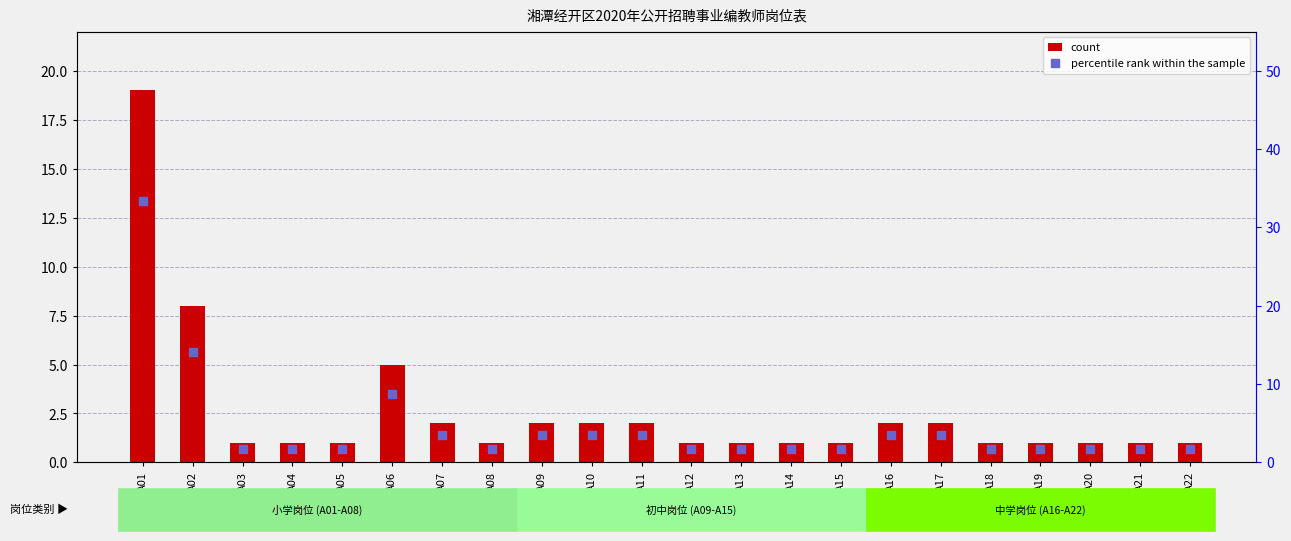

At how many categories does at least one series exceed 8?

3